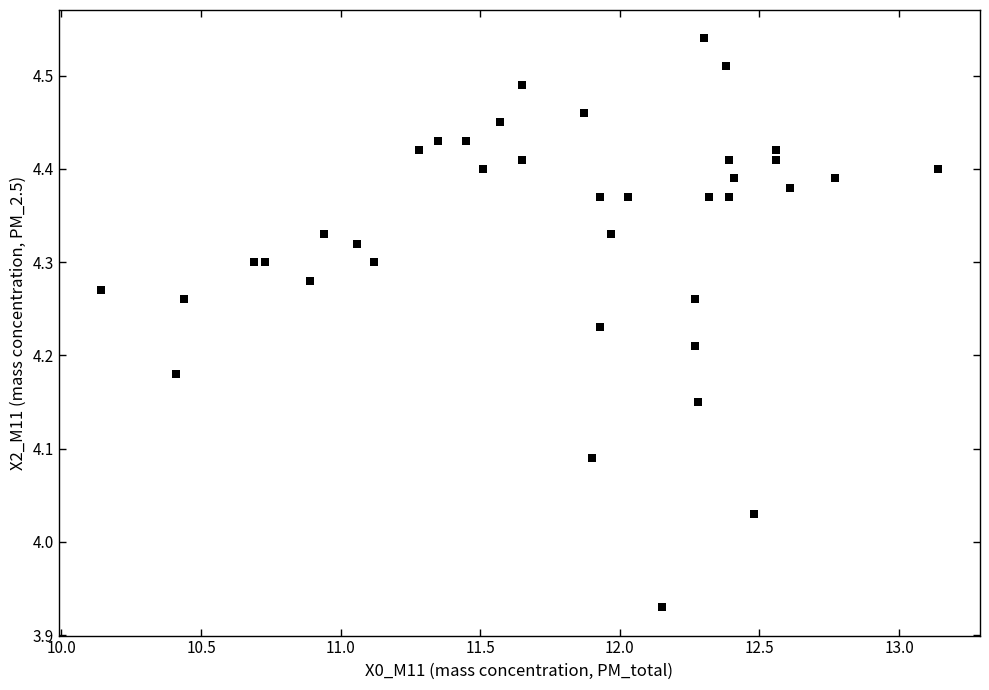

What is the range of Y values (max minus min)?

0.6